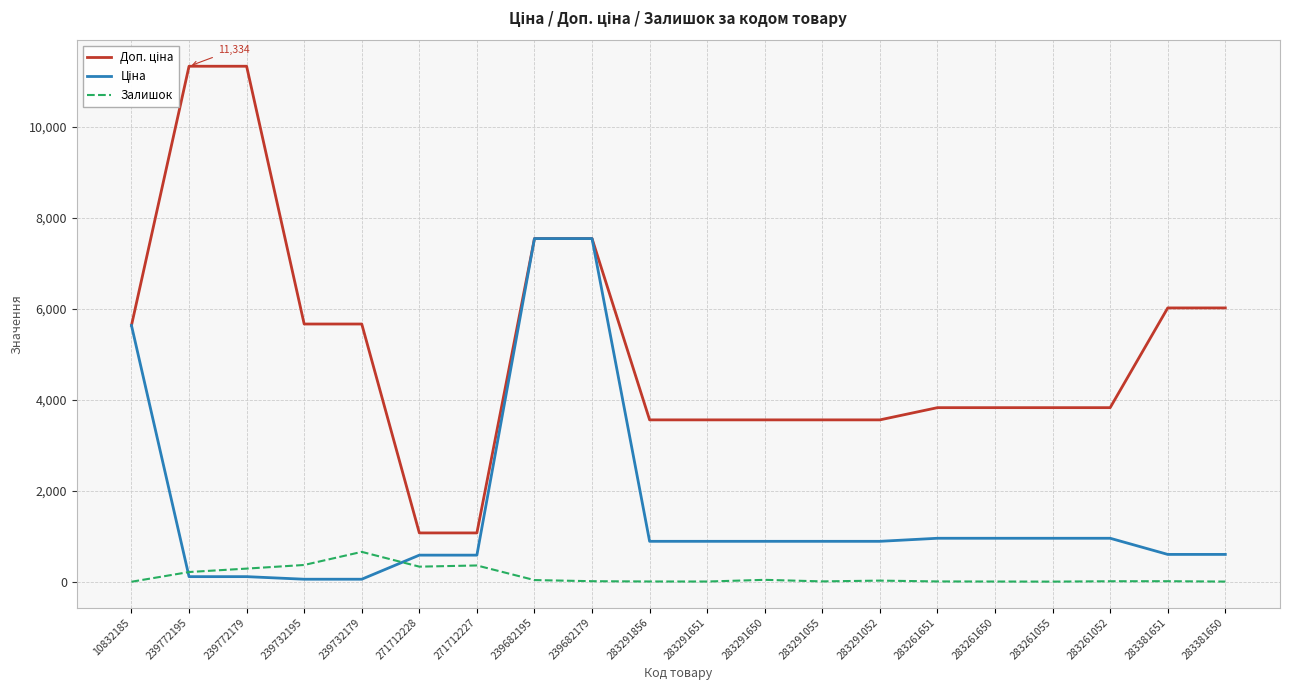

What is the total value across all series at 271712228?

1993.4